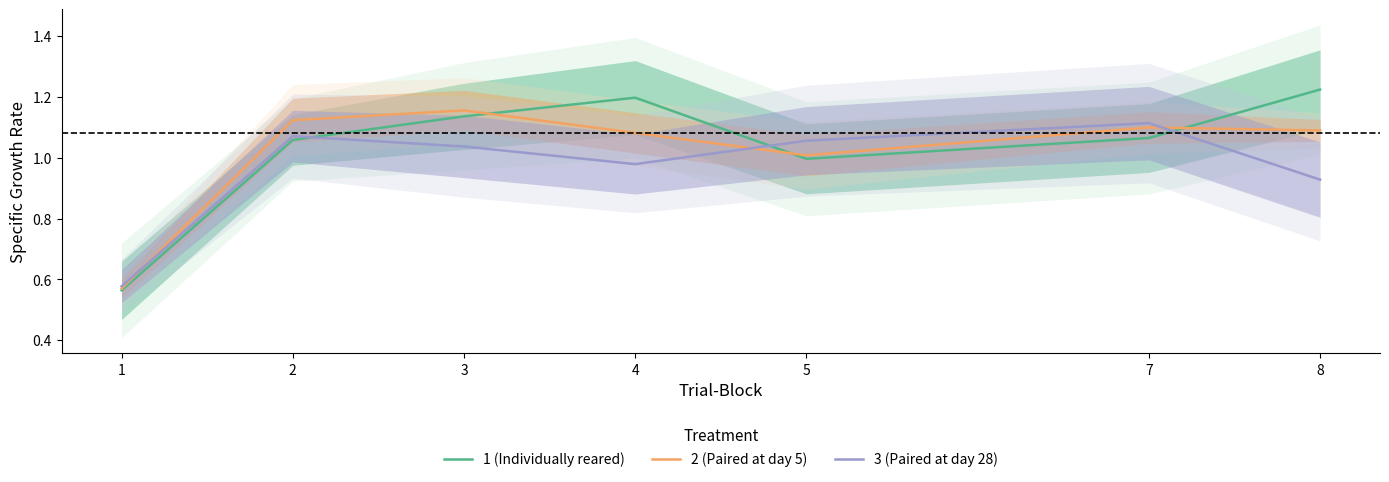

Reading right to left, list all the values displayed in this chart.

1 (Individually reared): 8=1.2	7=1.1	5=1.0	4=1.2	3=1.1	2=1.1	1=0.6
2 (Paired at day 5): 8=1.1	7=1.1	5=1.0	4=1.1	3=1.2	2=1.1	1=0.6
3 (Paired at day 28): 8=0.9	7=1.1	5=1.1	4=1.0	3=1.0	2=1.1	1=0.6